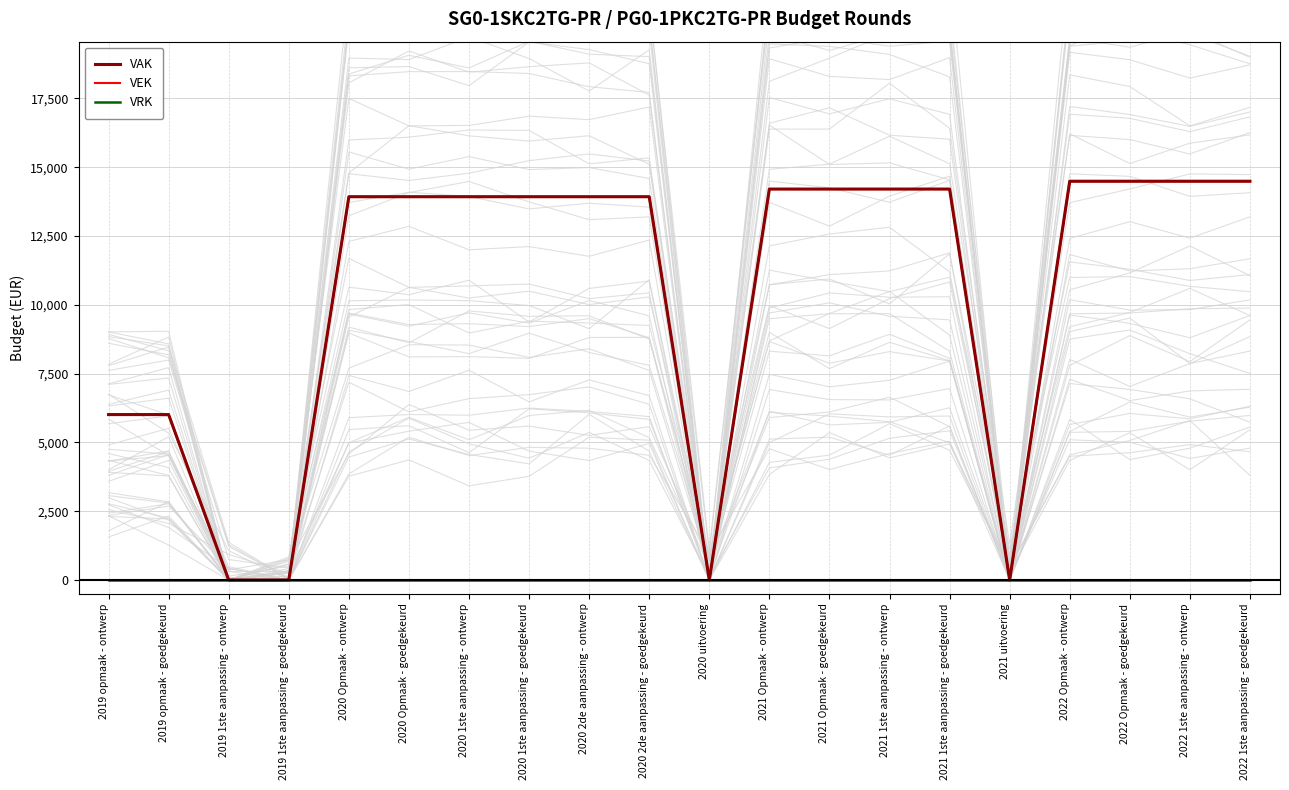

Reading left to right, list all the values displayed in this chart.

VAK: 6011	6011	0	0	13926	13926	13926	13926	13926	13926	0	14205	14205	14205	14205	0	14489	14489	14489	14489
VEK: 6011	6011	0	0	13926	13926	13926	13926	13926	13926	0	14205	14205	14205	14205	0	14489	14489	14489	14489
VRK: 0	0	0	0	0	0	0	0	0	0	0	0	0	0	0	0	0	0	0	0